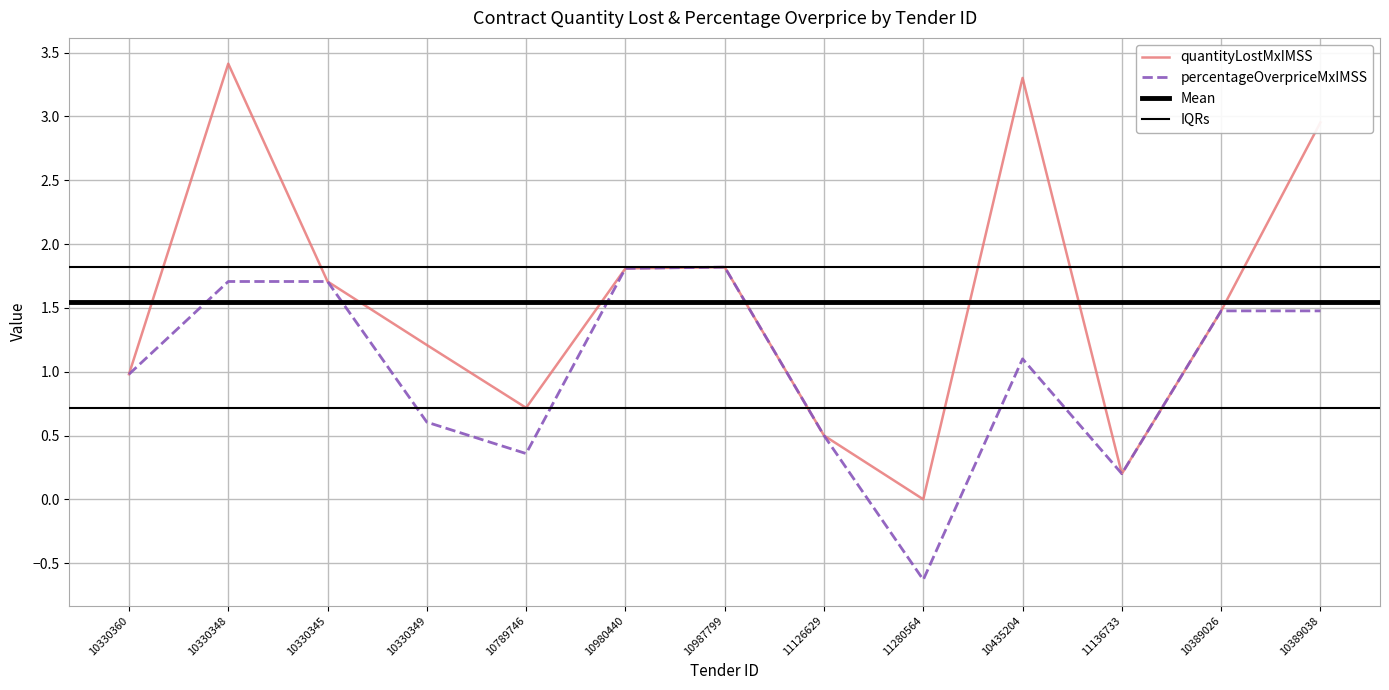

At which label does percentageOverpriceMxIMSS reach its peak?

10987799